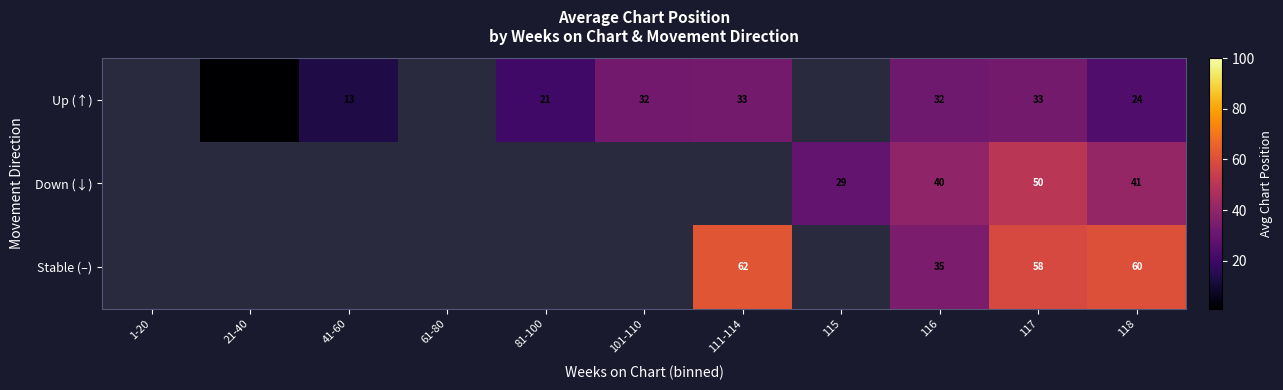

What is the total value across all series at 116?

107